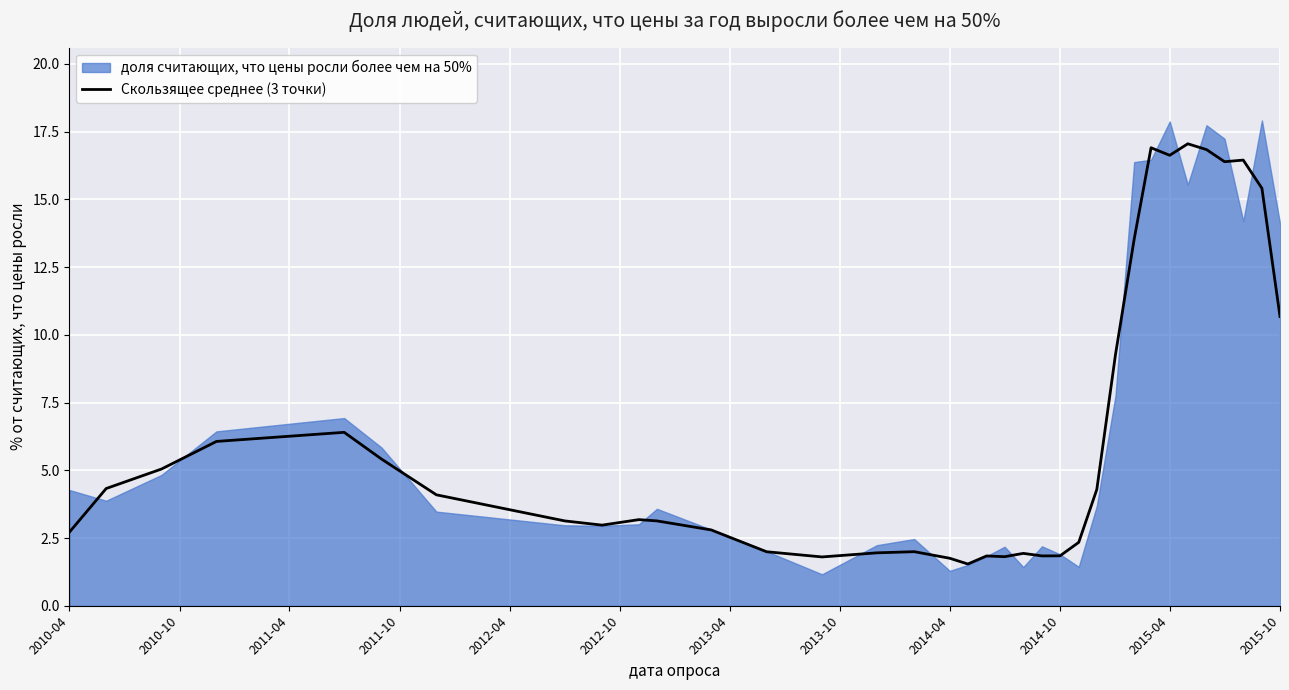

True or false: Скользящее среднее (3 точки) has a value of 1.8 at 2014-10.

True